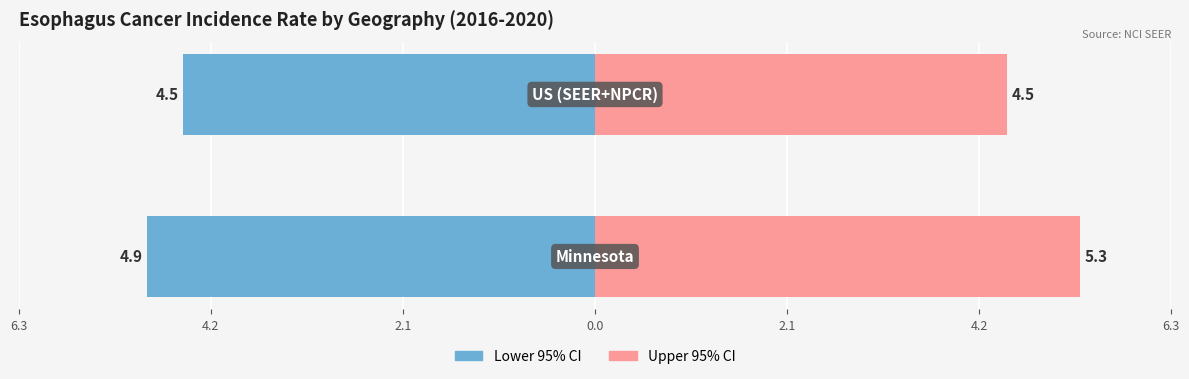

What are all the series names shown in the legend?

Lower 95% CI, Upper 95% CI